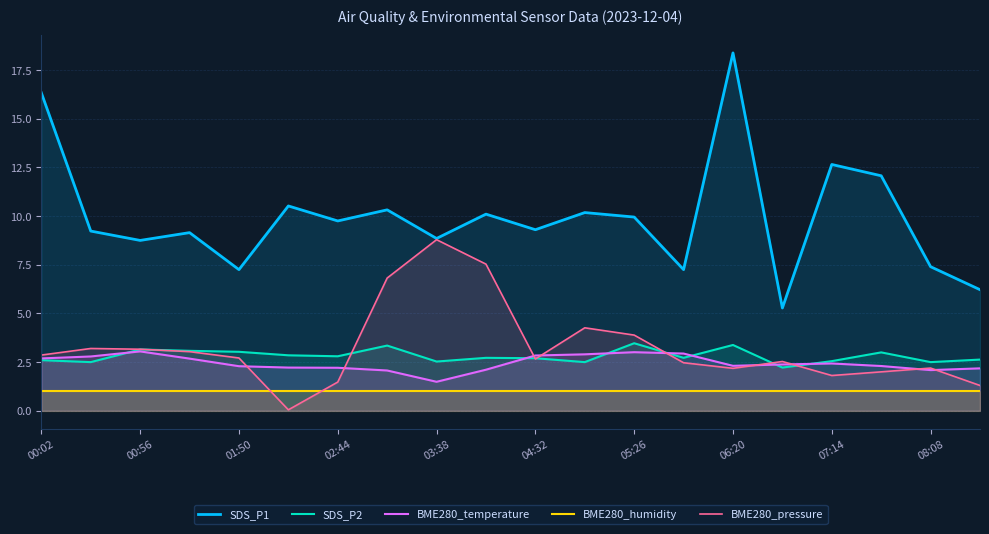

What is the approximate value of BME280_pressure at 08:08?

2.2